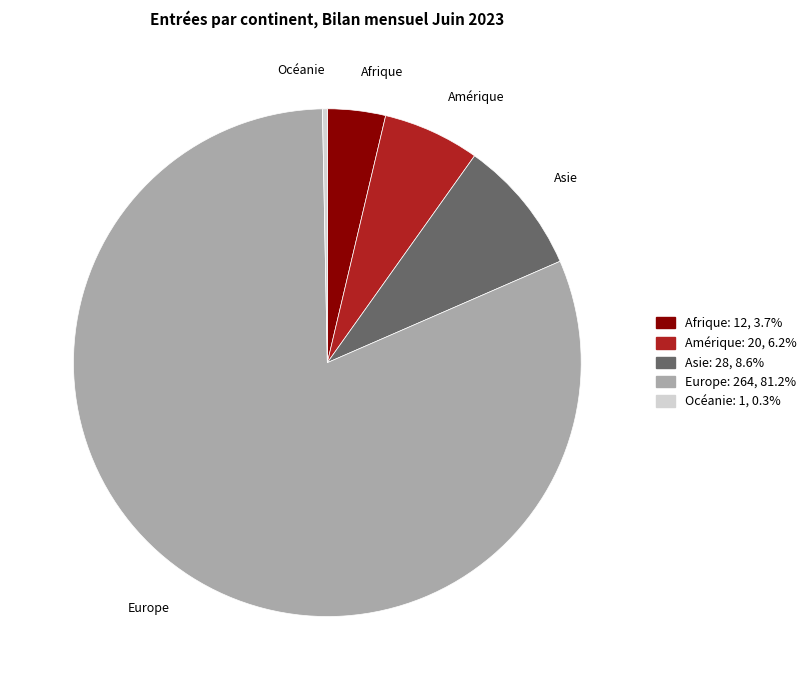

Count the number of slices in the pie.

5